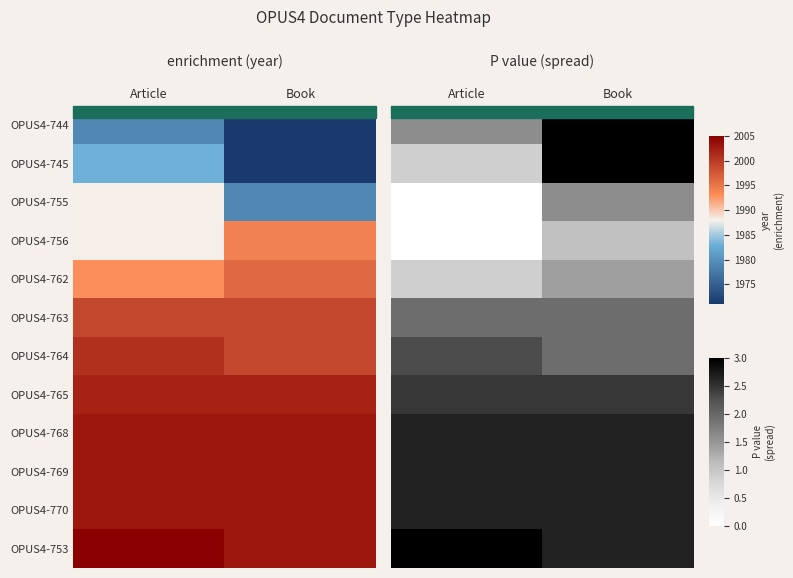

Is it true that OPUS4-769 equals 2.6 at Book?

True